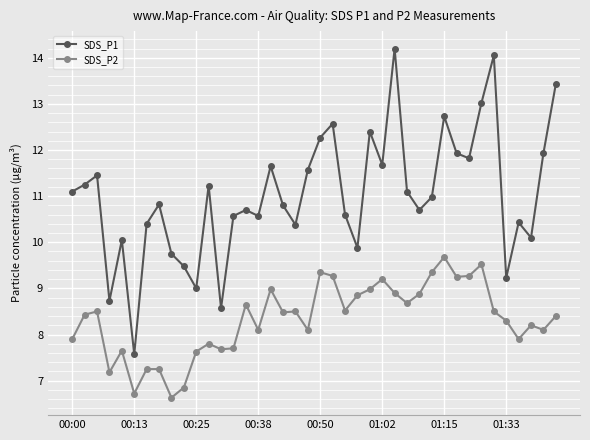

True or false: SDS_P1 and SDS_P2 intersect in this chart.

False